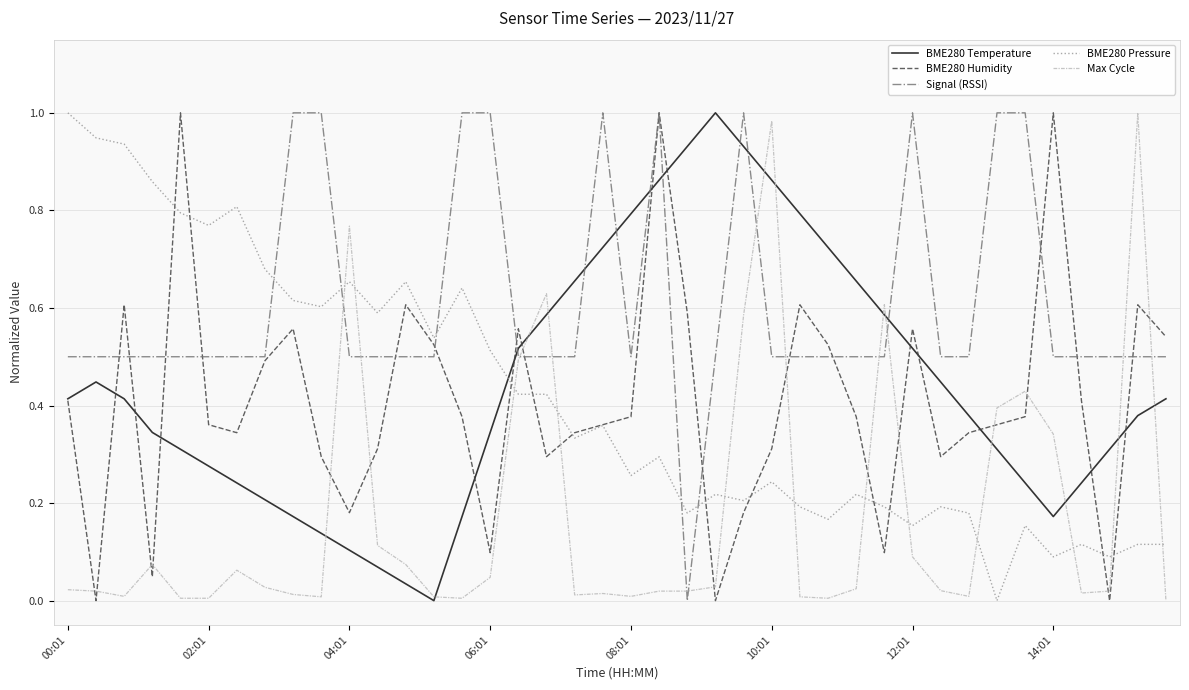

How many intersections are there between Max Cycle and BME280 Pressure?

12